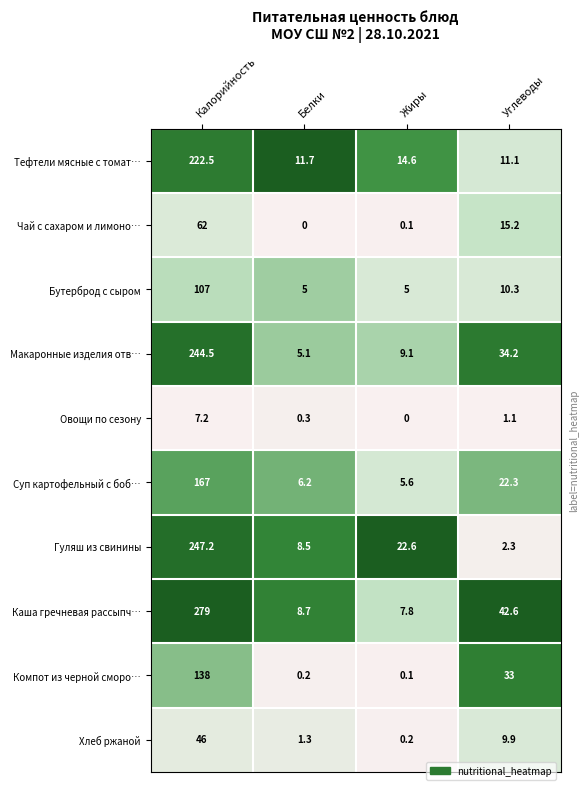

What is the sum of all Каша гречневая рассыпч… values?

338.1